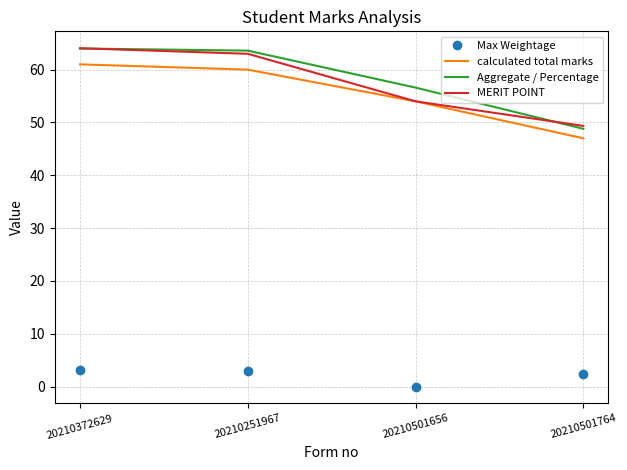

True or false: calculated total marks and Max Weightage cross at least once.

False